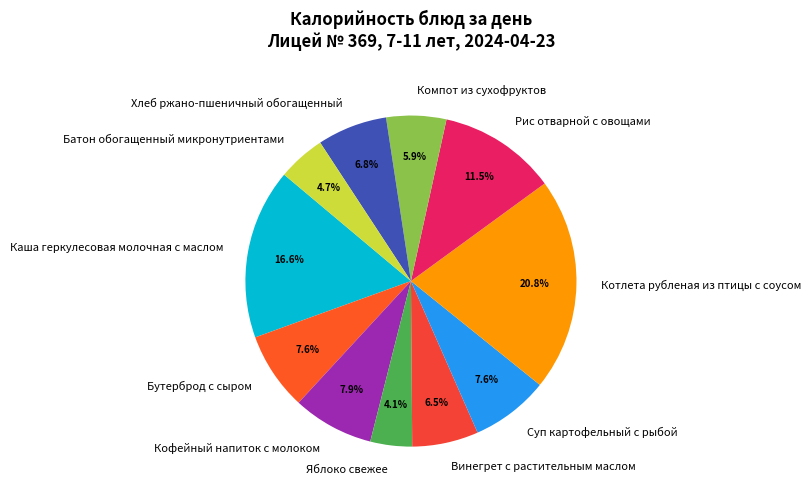

Do Каша геркулесовая молочная с маслом and Суп картофельный с рыбой together represent more than half of the pie?

No